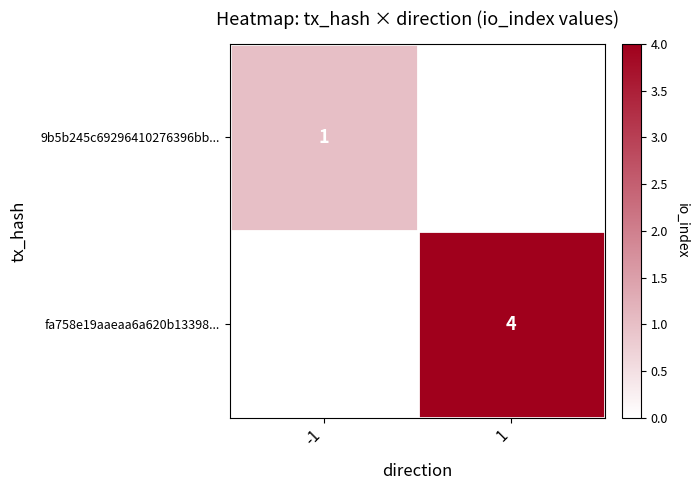

At 1, list the series in order from smallest to largest.

9b5b245c69296410276396bb..., fa758e19aaeaa6a620b13398...